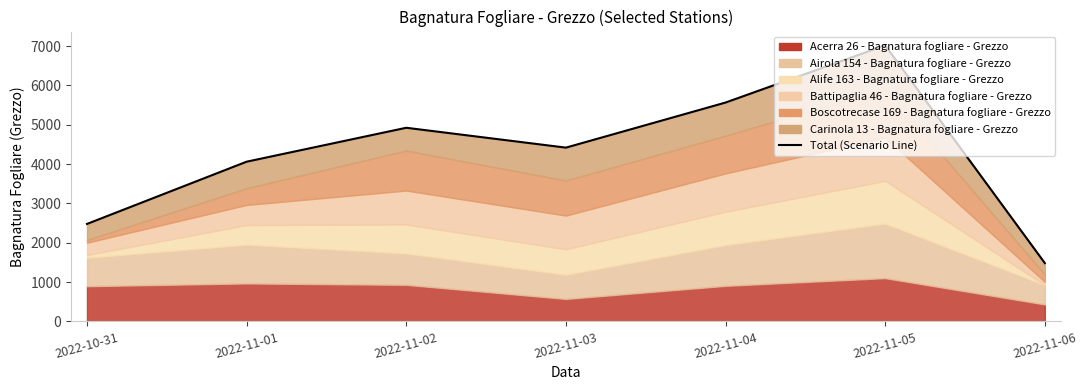

The value at 2022-11-01 is 4060.4. True or false?

True